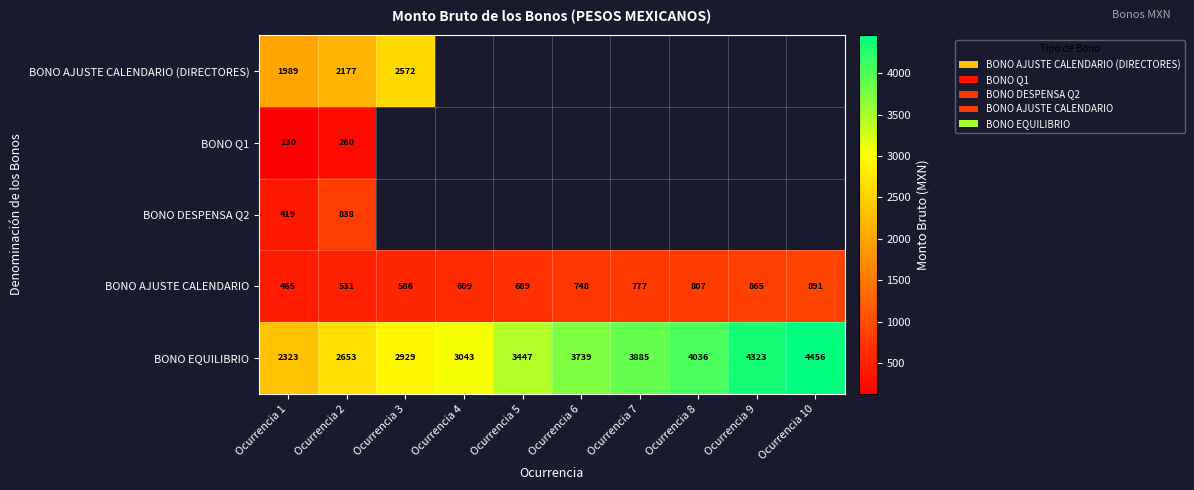

At Ocurrencia 2, list the series in order from largest to smallest.

BONO EQUILIBRIO, BONO AJUSTE CALENDARIO (DIRECTORES), BONO DESPENSA Q2, BONO AJUSTE CALENDARIO, BONO Q1